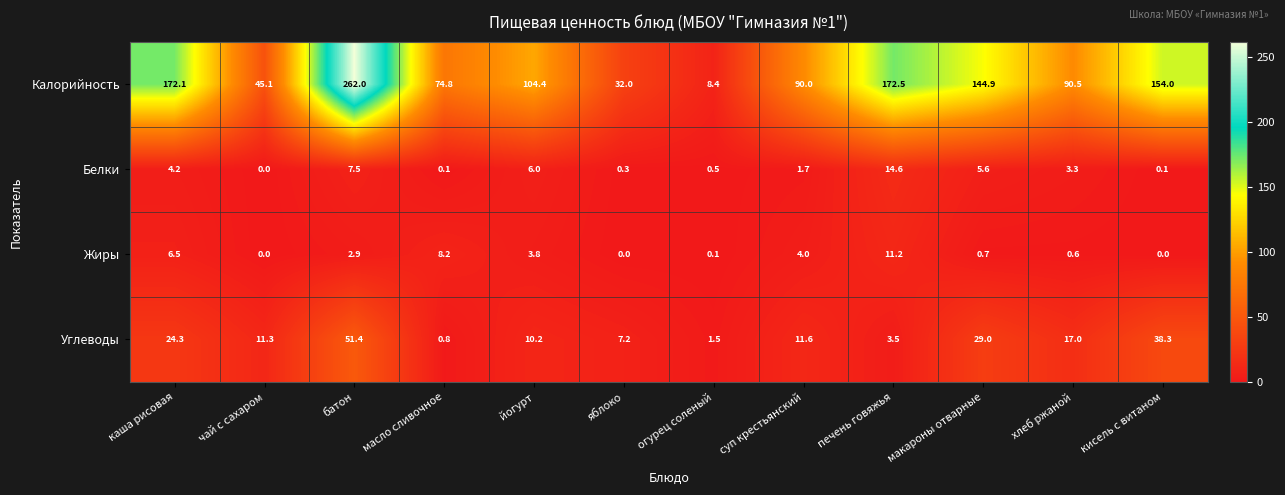

The value of Жиры at каша рисовая is 6.5. True or false?

True